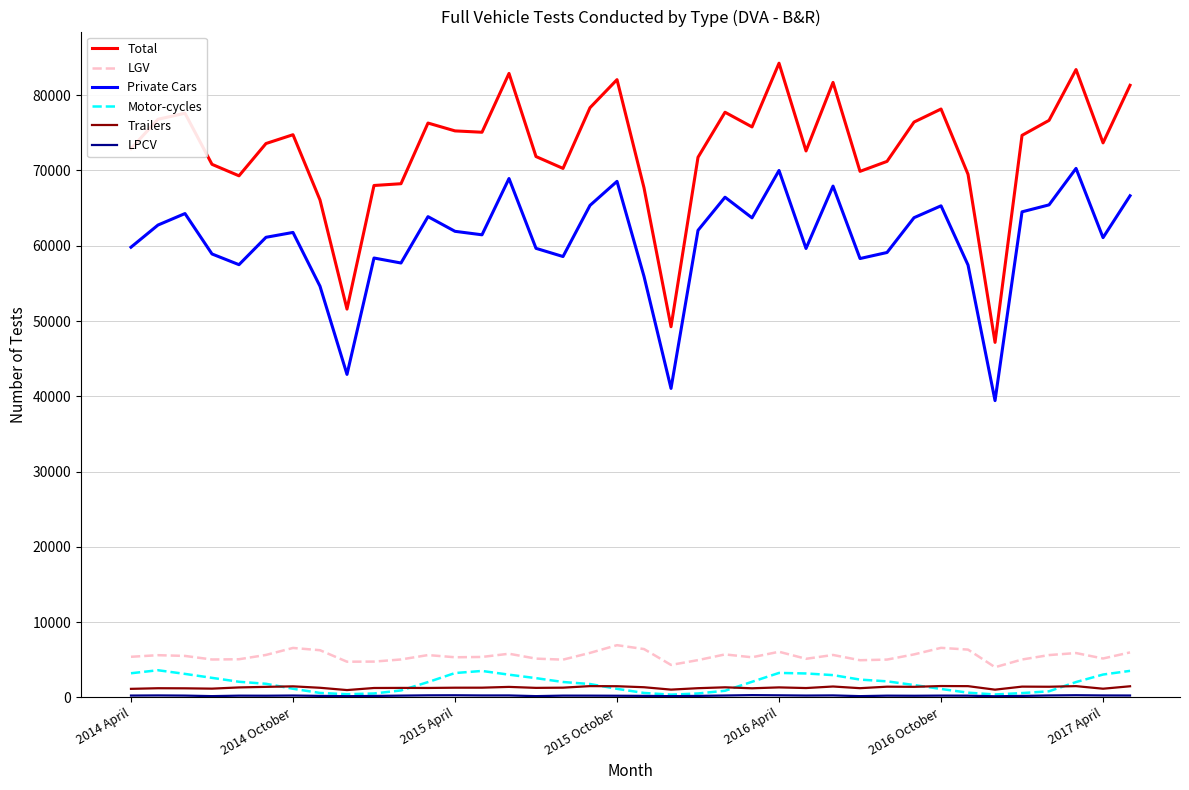

Which series has the largest total across all categories?

Total